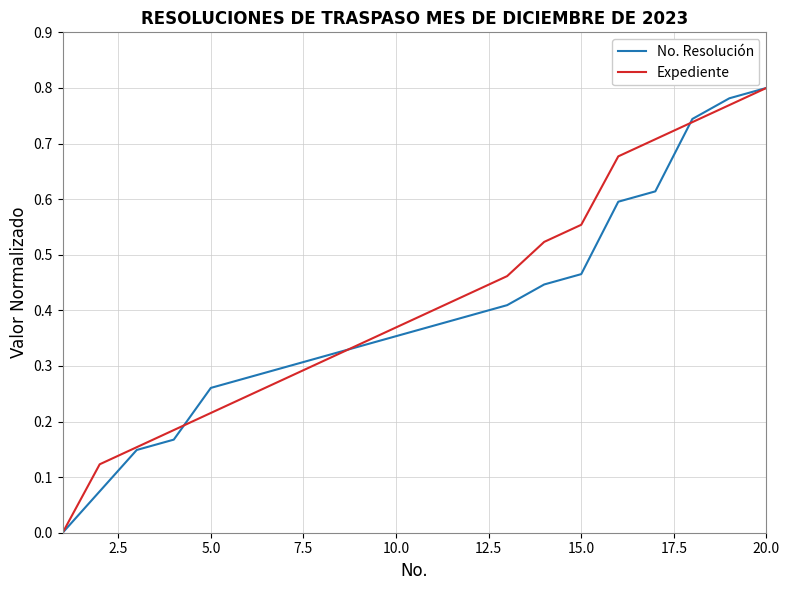

Which category has the highest value across all series?

20.0